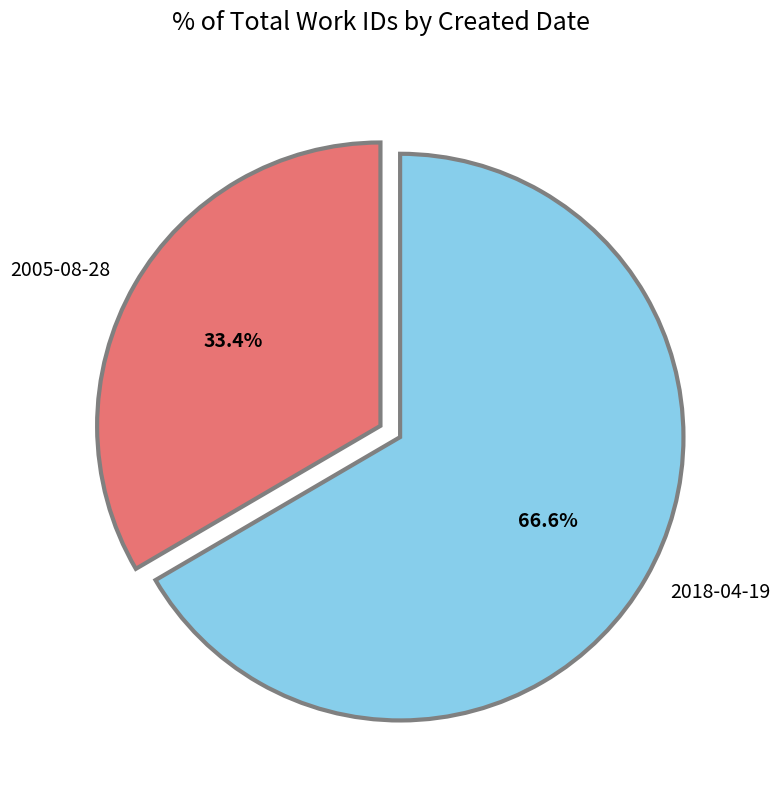

To the nearest percent, what percentage of the pie is 2018-04-19?

67%